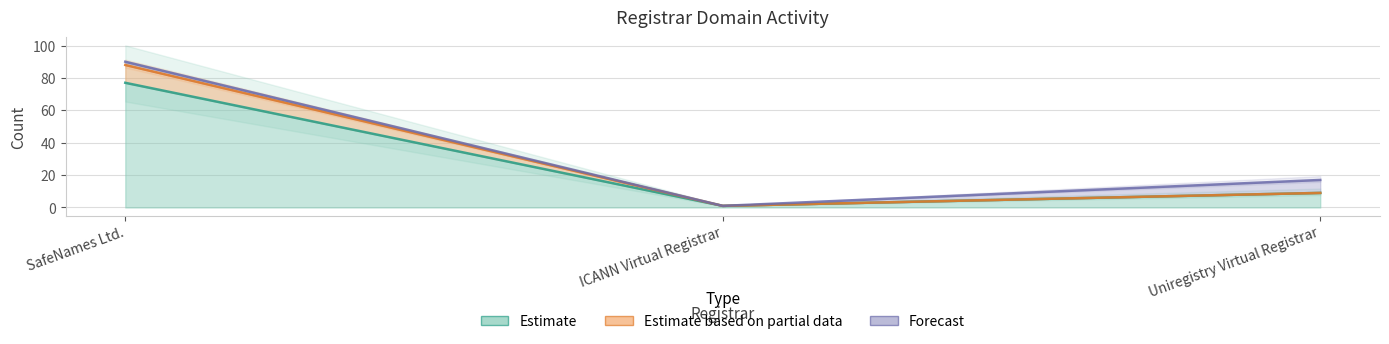

Reading left to right, list all the values displayed in this chart.

total-domains: SafeNames Ltd.=77	ICANN Virtual Registrar=1	Uniregistry Virtual Registrar=9
net-adds-1-yr: SafeNames Ltd.=88	ICANN Virtual Registrar=1	Uniregistry Virtual Registrar=9
net-renews-1-yr: SafeNames Ltd.=90	ICANN Virtual Registrar=1	Uniregistry Virtual Registrar=17